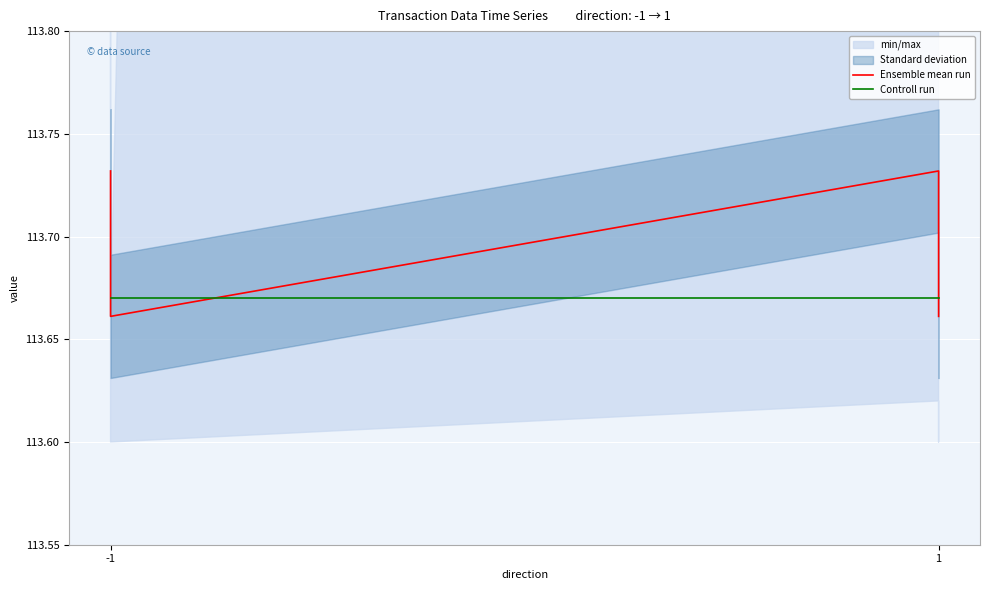

True or false: Controll run and Ensemble mean run cross at least once.

True